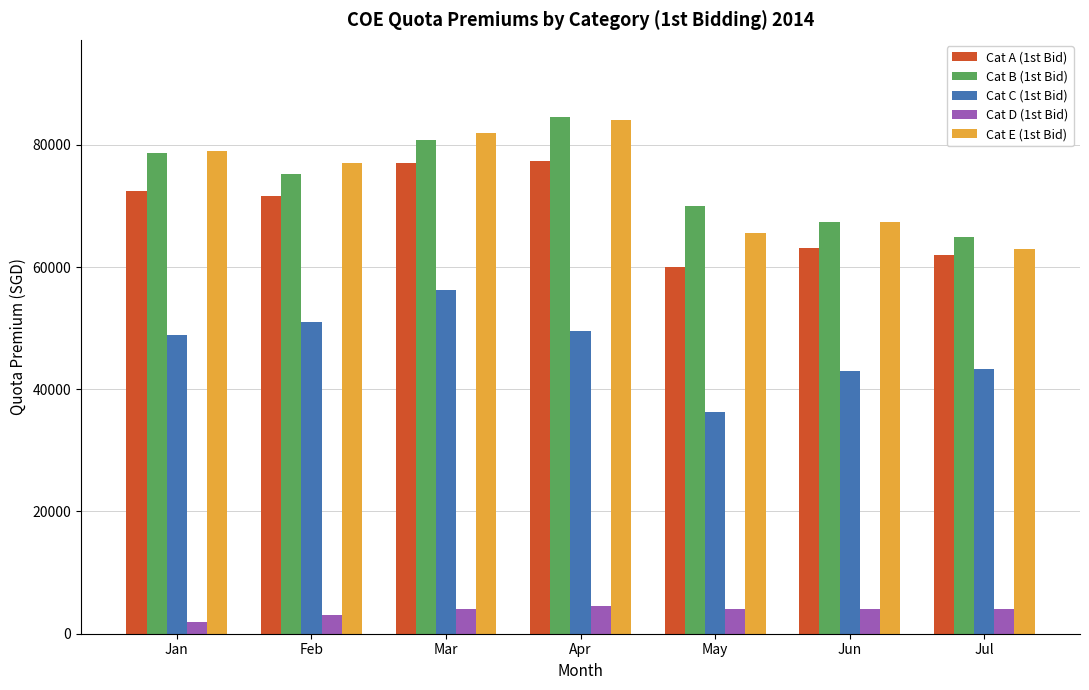

What is the spread (max minus min) of values at Jul?

60888